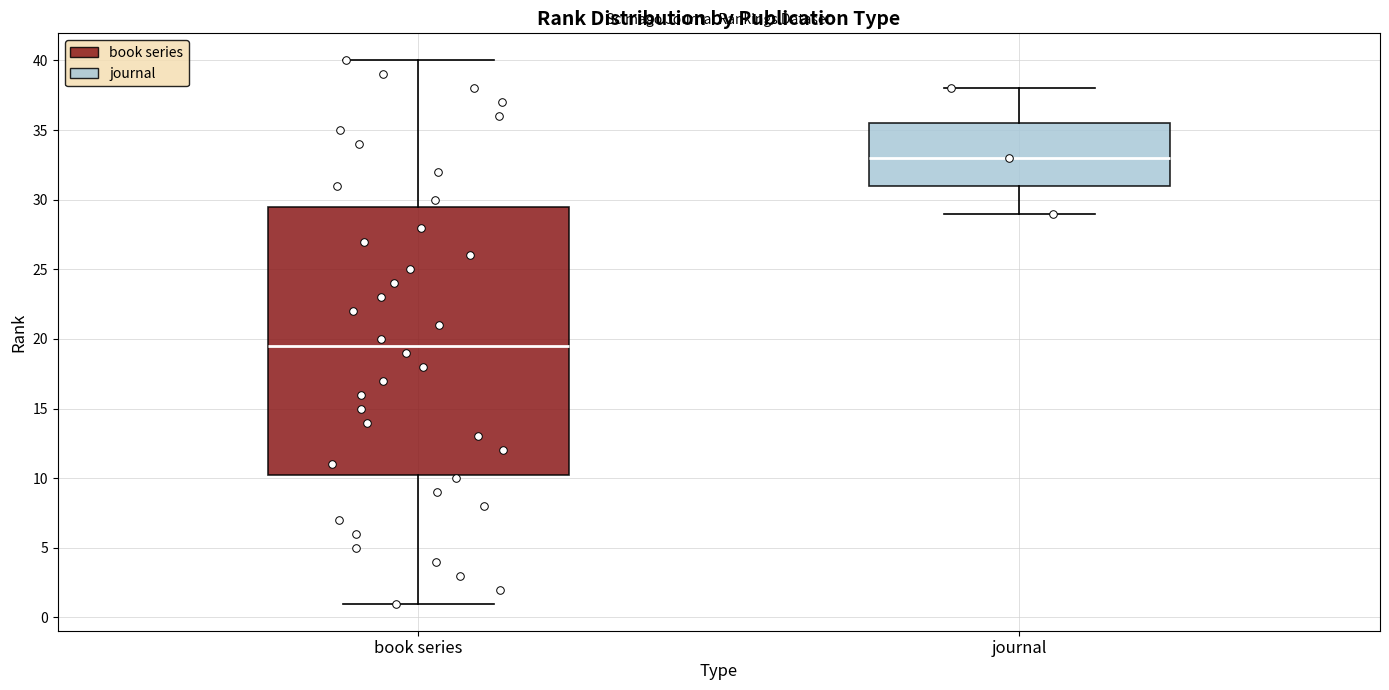

Where does the lower whisker of the box for book series end on the y-axis? The values are not printed on the chart, so give them approximately, as read against the axis.

1.0